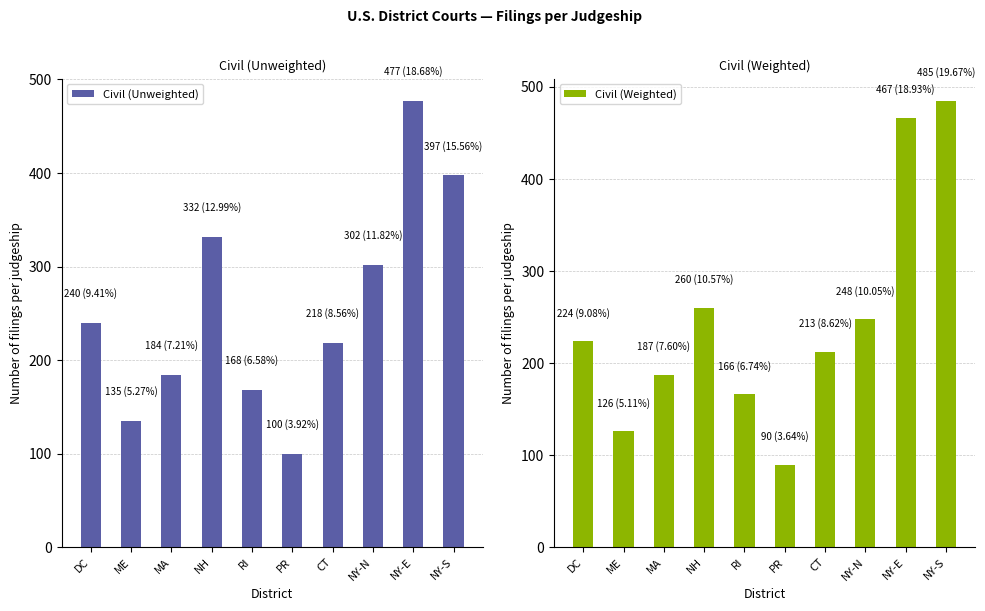

What is the difference between the second highest and second lowest values in the Civil (Weighted) series?

340.7